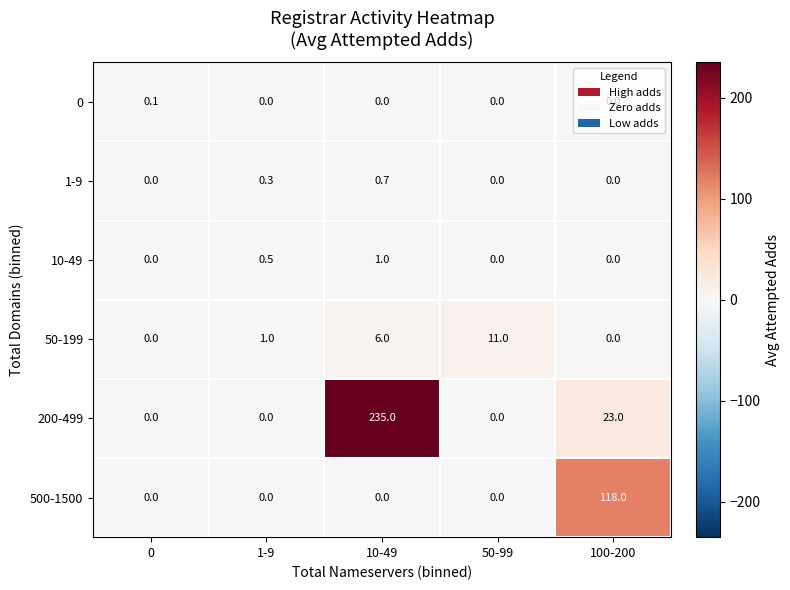

True or false: 50-199 has a value of 1.7 at 1-9.

False